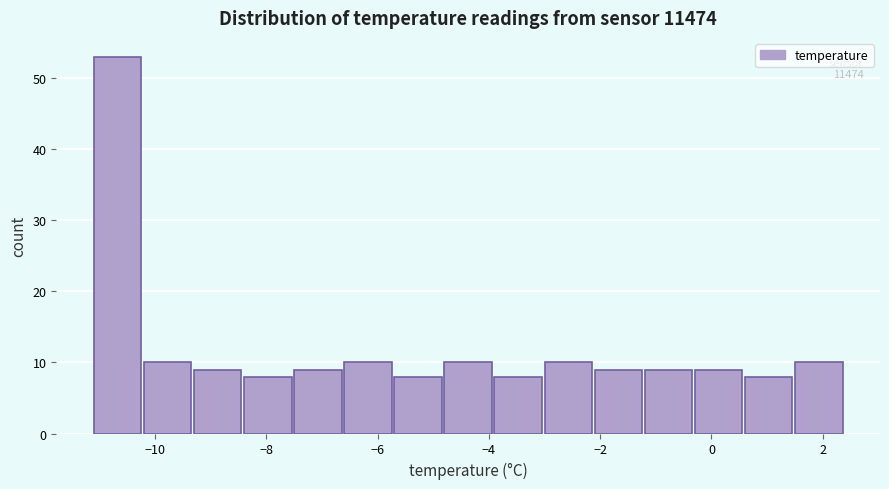

Which range on the x-axis has the tallest bar?

-11.1 to -10.2